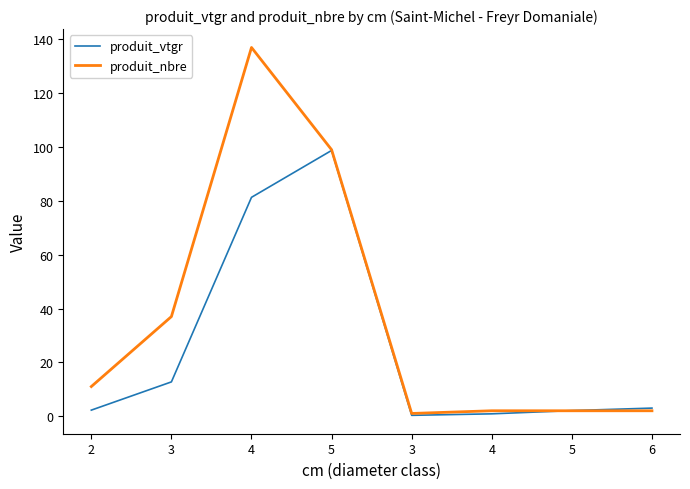

Which label corresponds to the smallest value in the chart?

3